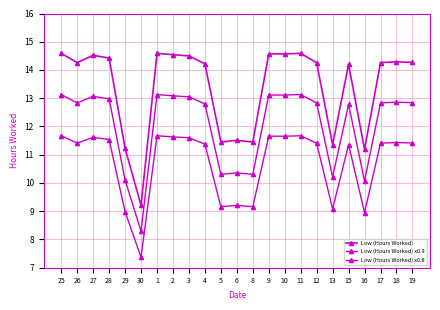

What is the greatest value displayed?

14.6